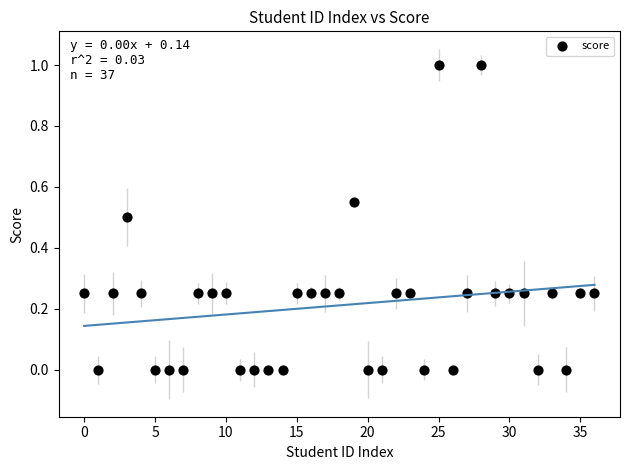

What is the range of Y values (max minus min)?

1.0